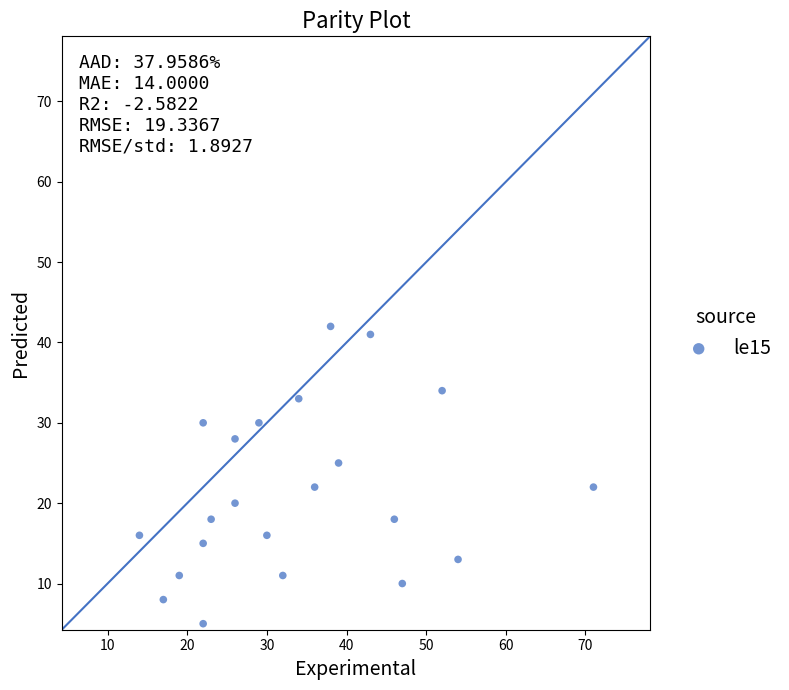

What is the range of Y values (max minus min)?

37